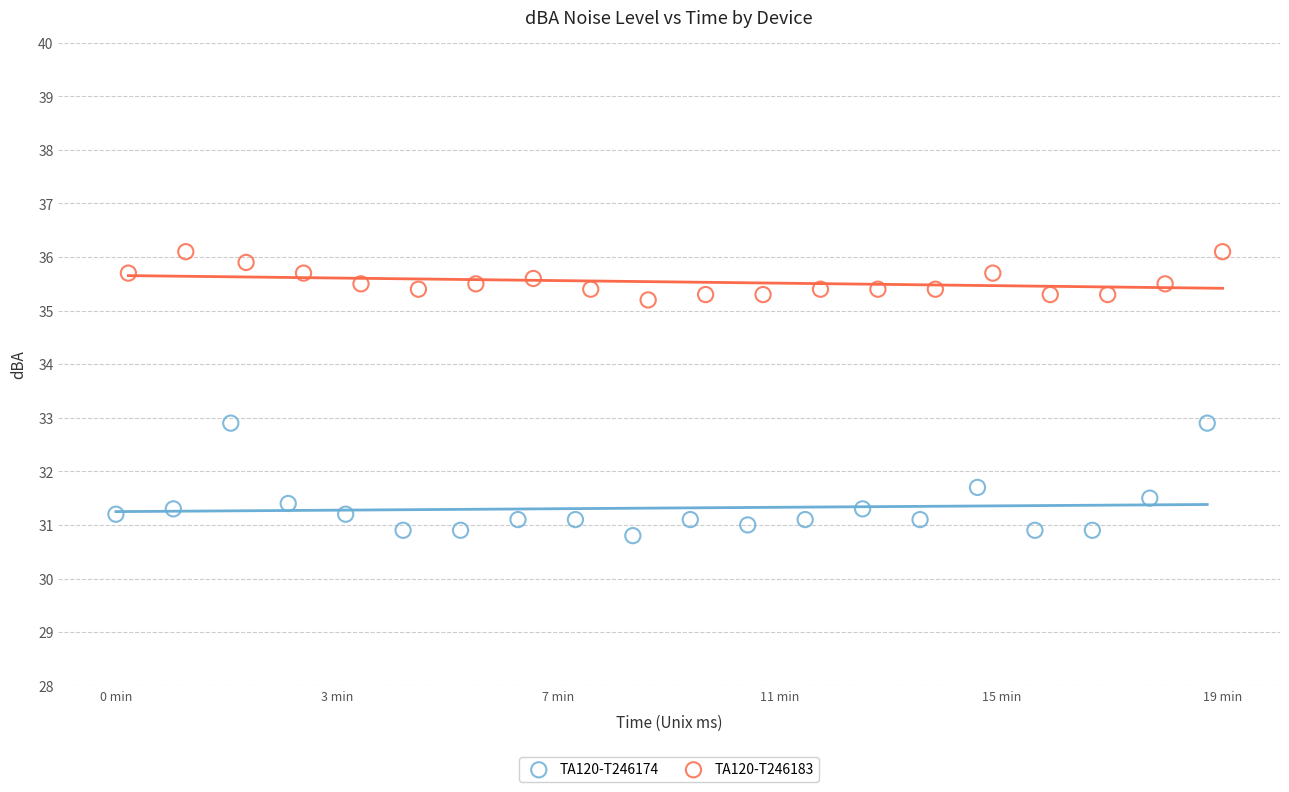

Which series has the largest Y range (max minus min)?

TA120-T246174